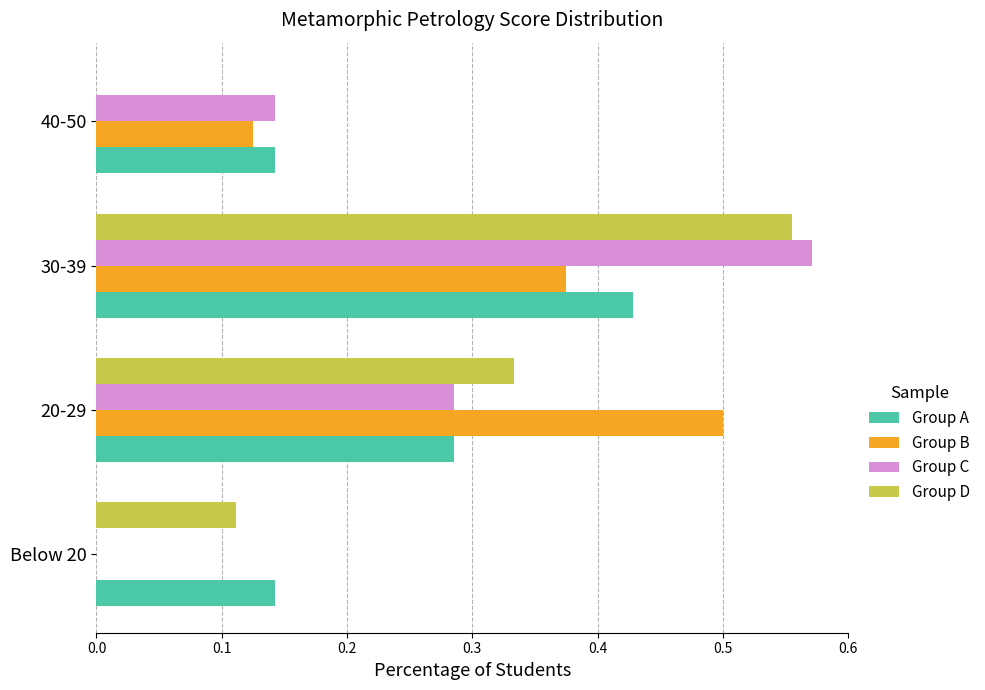

Is it true that Group B equals 0.0 at 40-50?

False